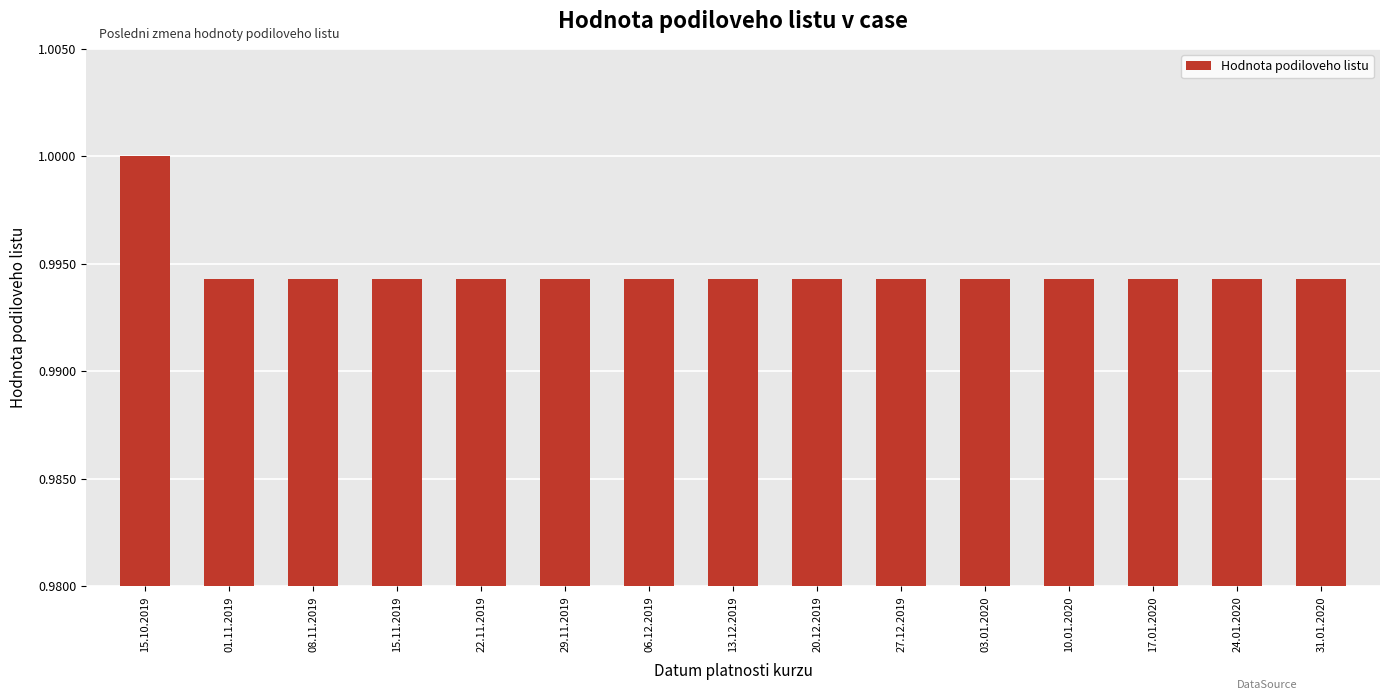

At which category does the chart reach its peak across all series?

15.10.2019